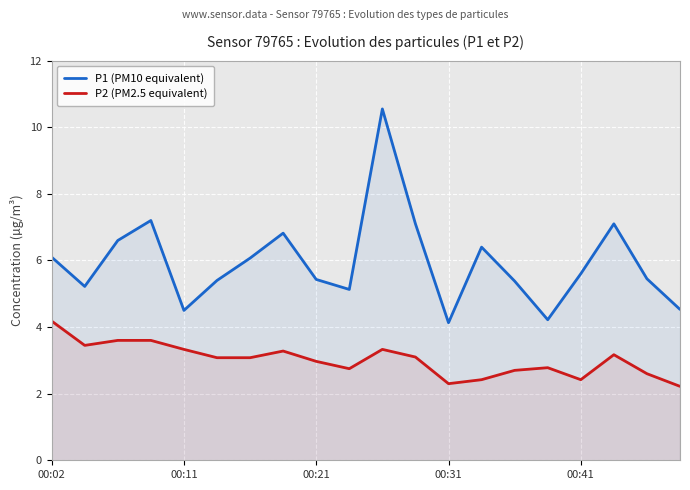

List the series in order of their overall mean, lowest first.

P2 (PM2.5 equivalent), P1 (PM10 equivalent)